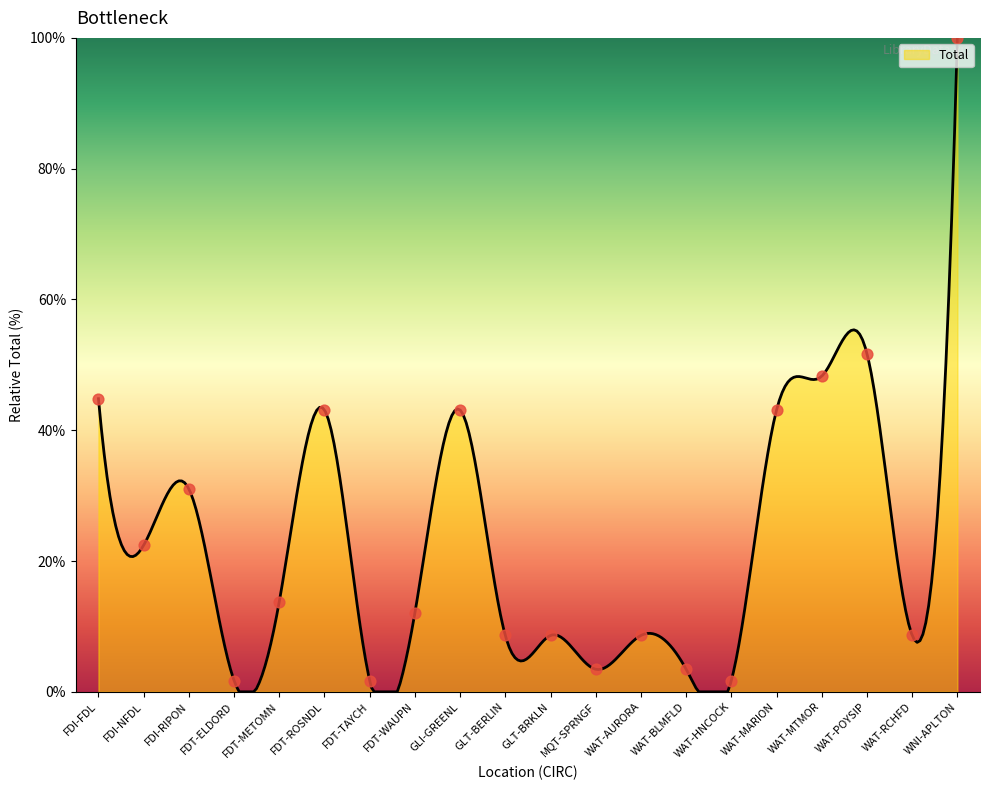

Between FDT-ROSNDL and GLT-BERLIN, which is larger?

FDT-ROSNDL